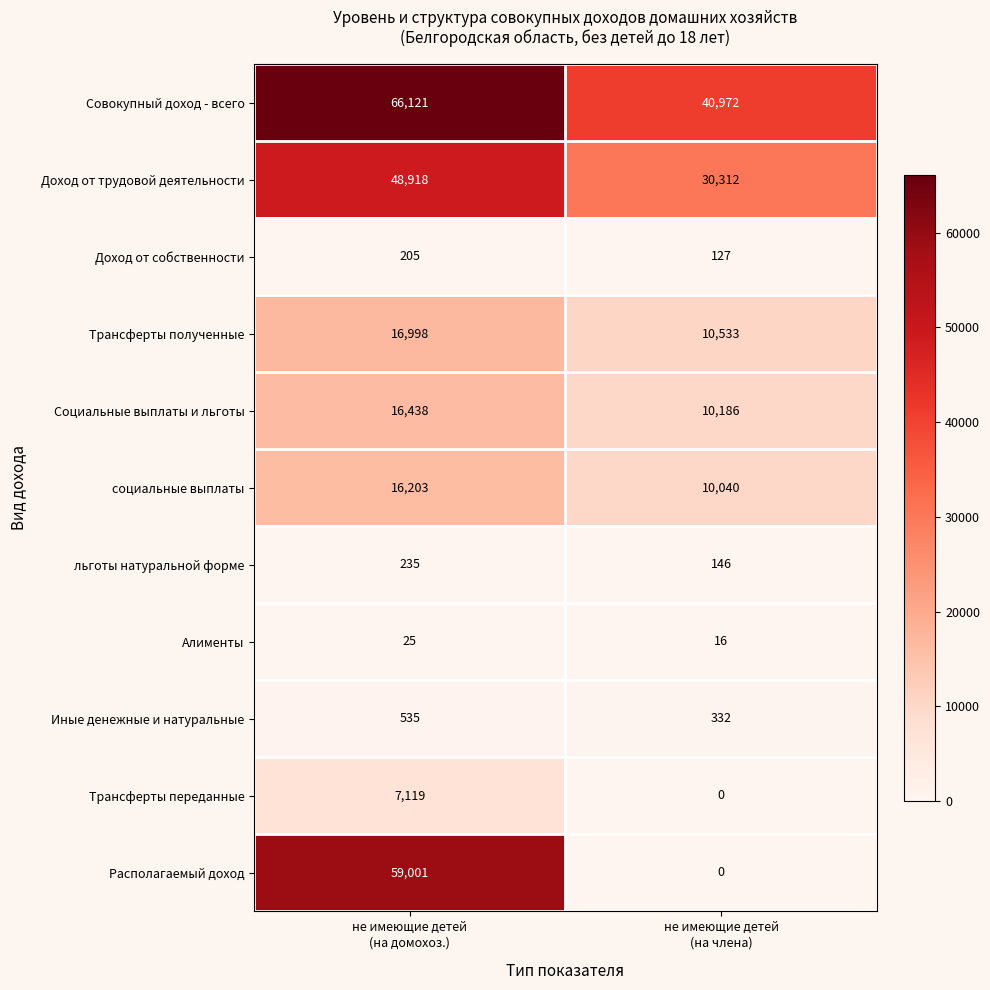

What is the difference between the maximum and minimum values in the Трансферты полученные series?

6465